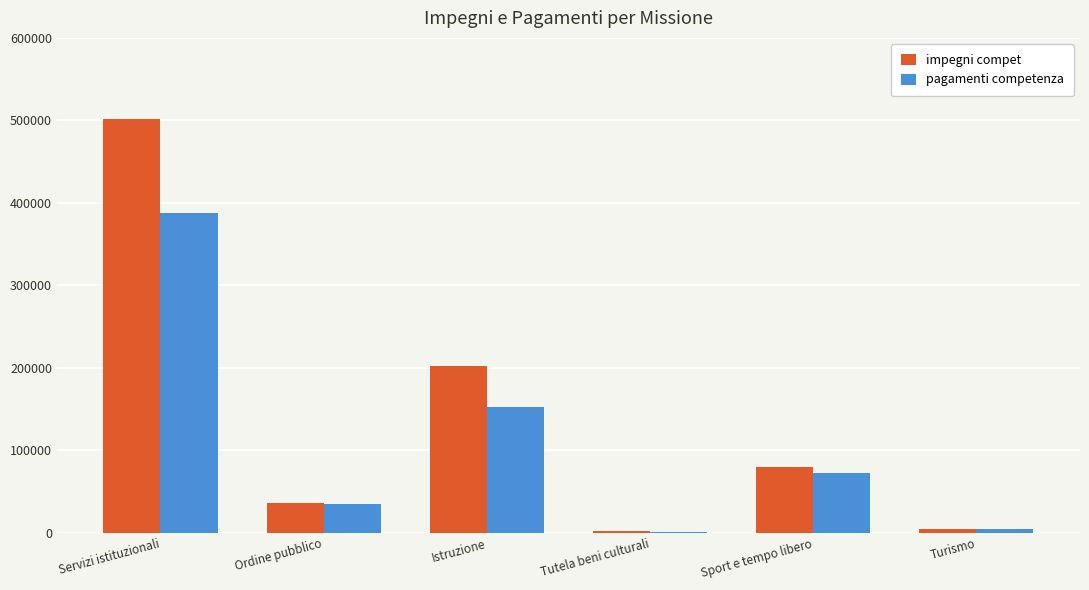

Which label corresponds to the largest value in the chart?

Servizi istituzionali